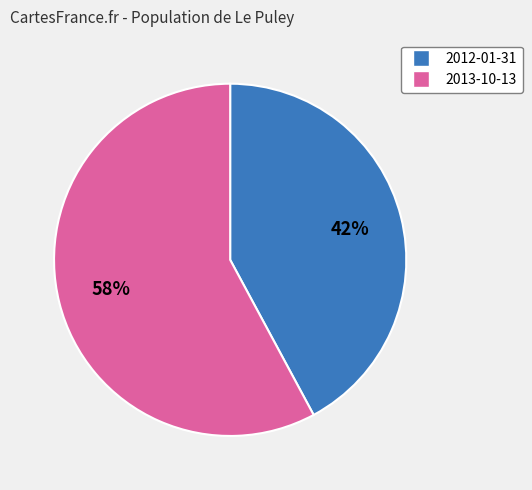

Is there a majority slice in this chart?

Yes